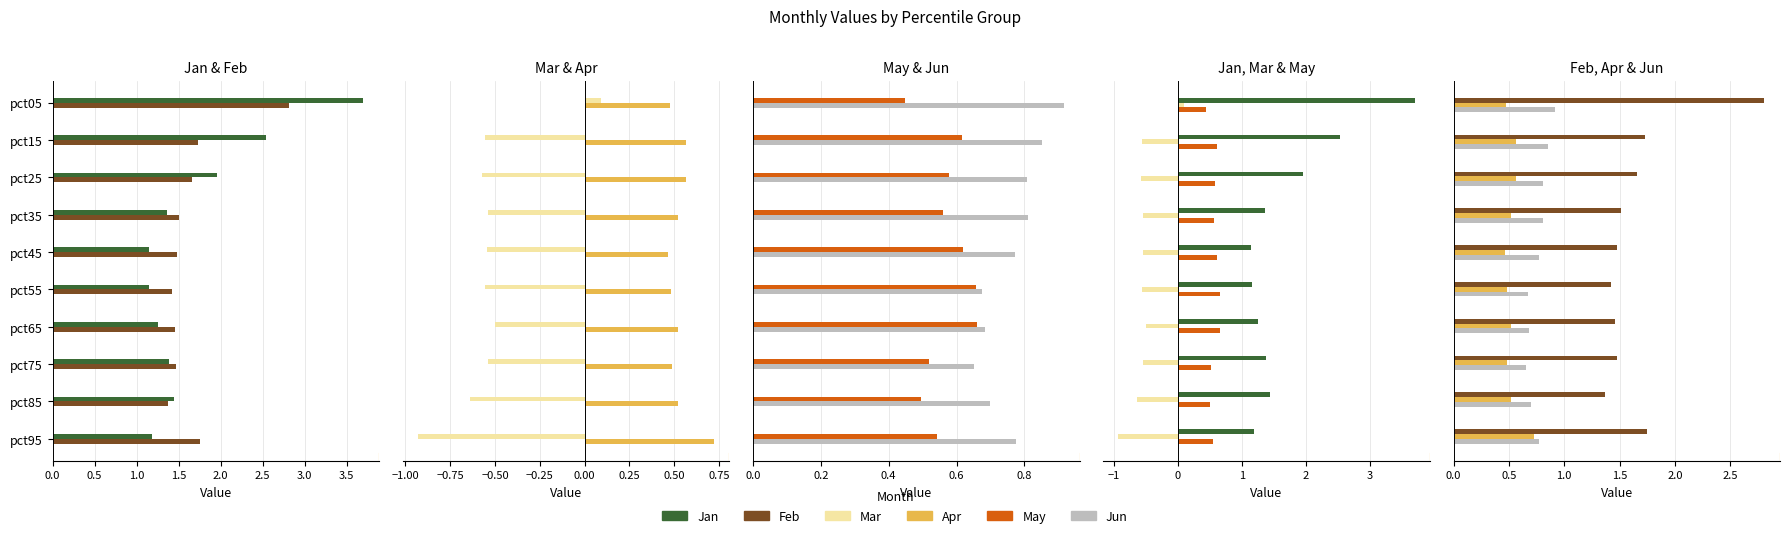

How many categories are shown in the chart?

10